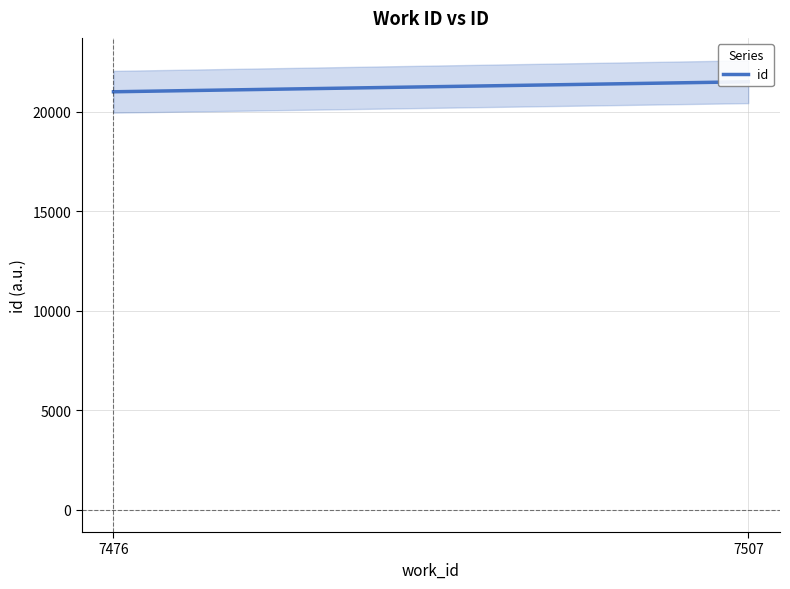

Reading right to left, list all the values displayed in this chart.

7507=21500	7476=20996